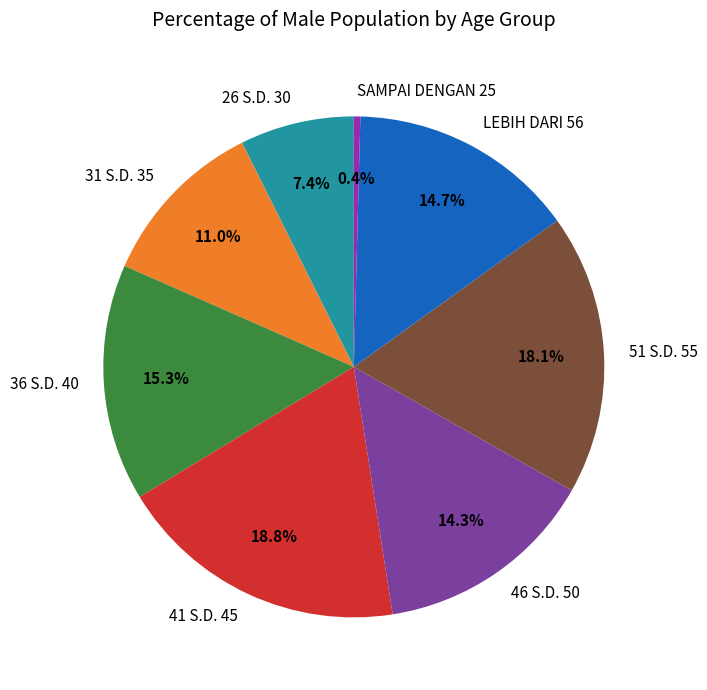

Is it true that 26 S.D. 30 is 7% of the pie?

True